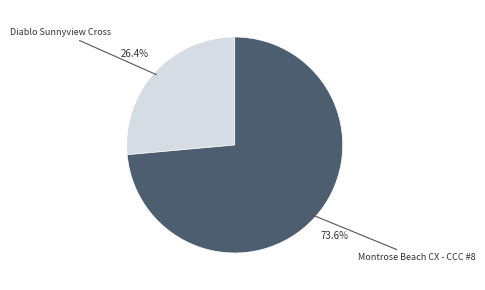

Is there a majority slice in this chart?

Yes